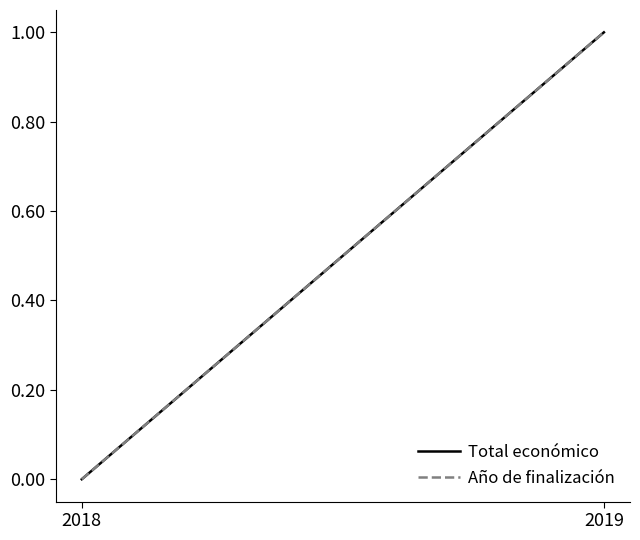

What is the maximum value shown in the chart?

1